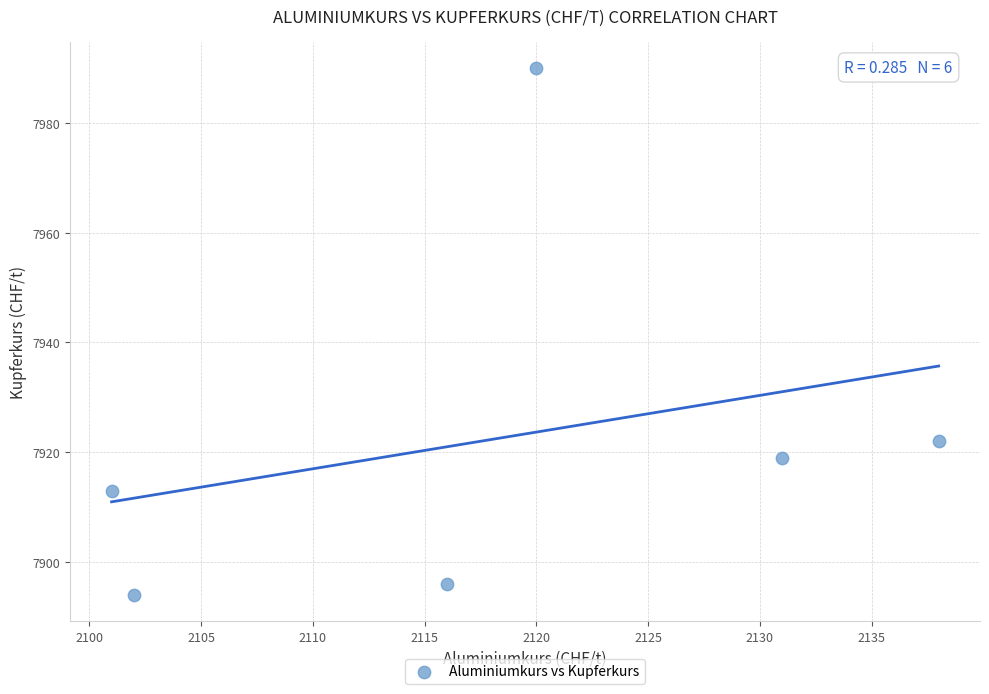

What is the average Y value?

7922